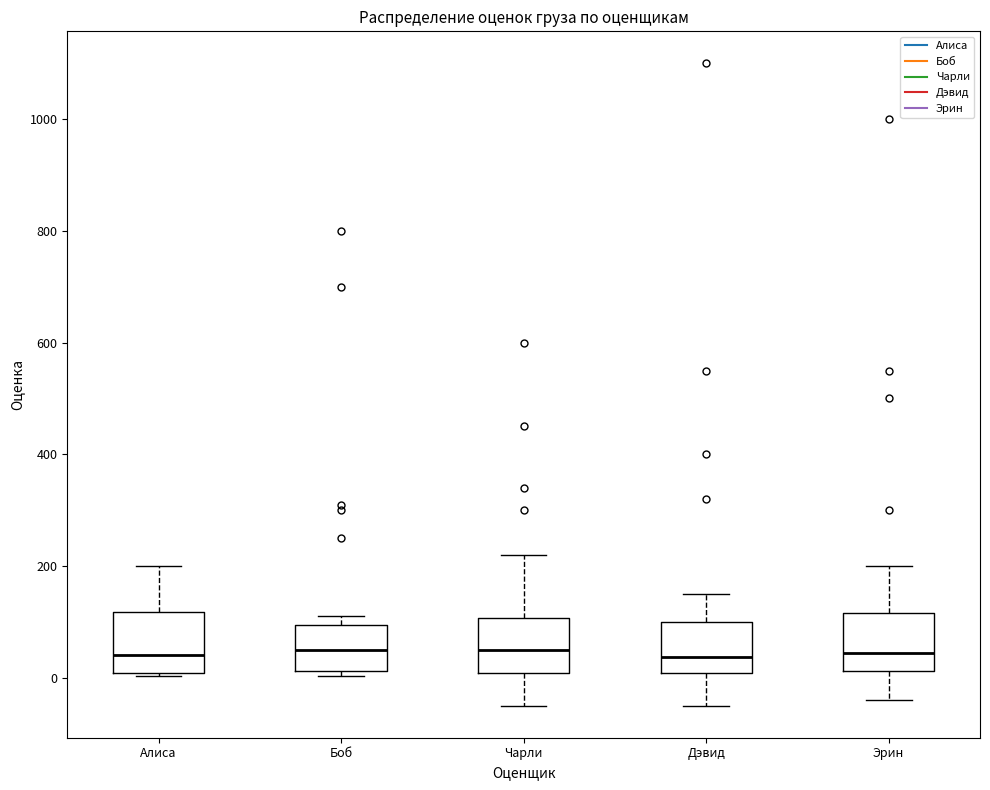

Where is the lower edge of the box for Эрин on the y-axis? The values are not printed on the chart, so give them approximately, as read against the axis.

20